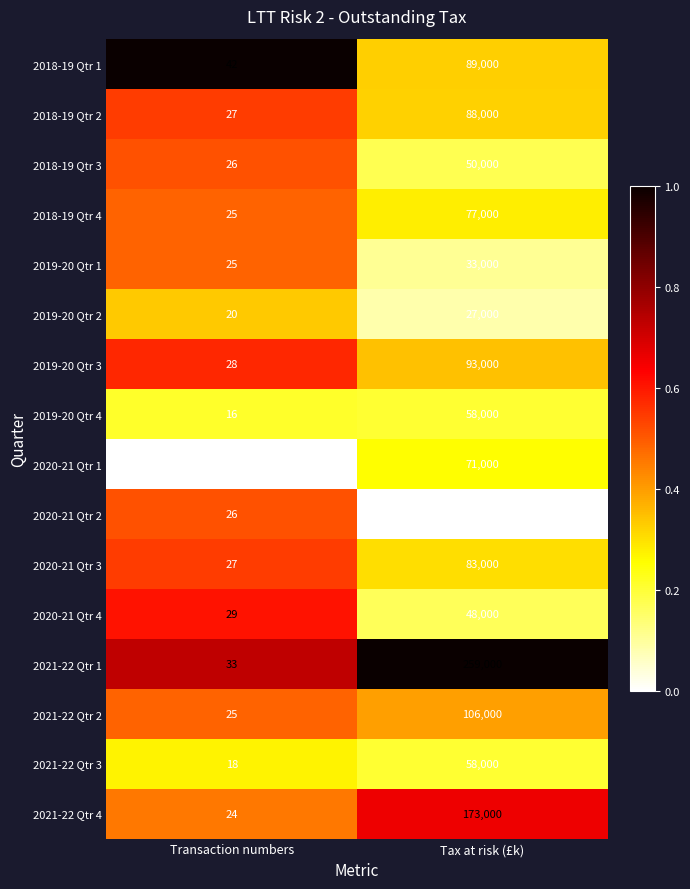

Which series has the largest range (max minus min)?

2021-22 Qtr 1